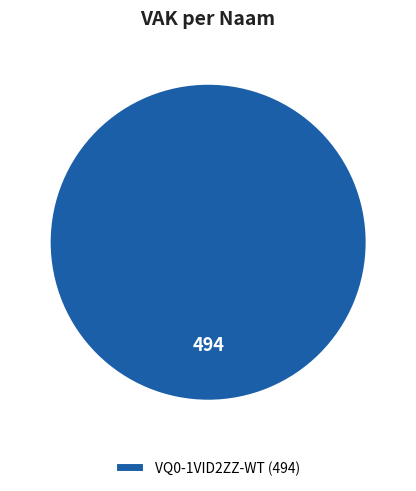

True or false: VQ0-1VID2ZZ-WT (494) accounts for 100% of the total.

True